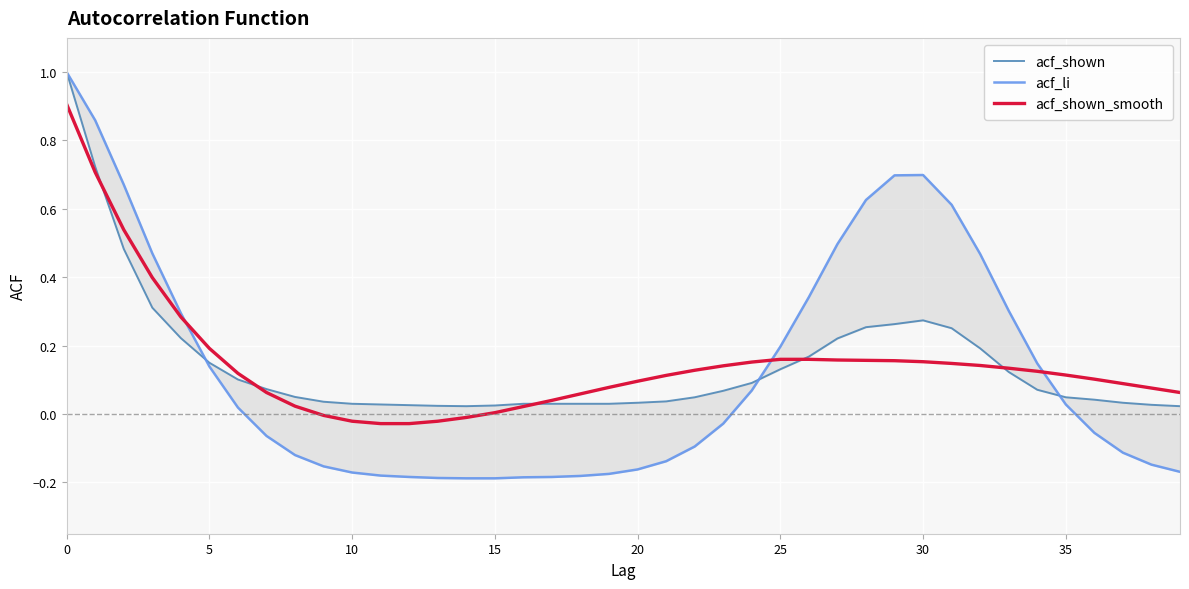

What is the total value across all series at 12?

-0.2